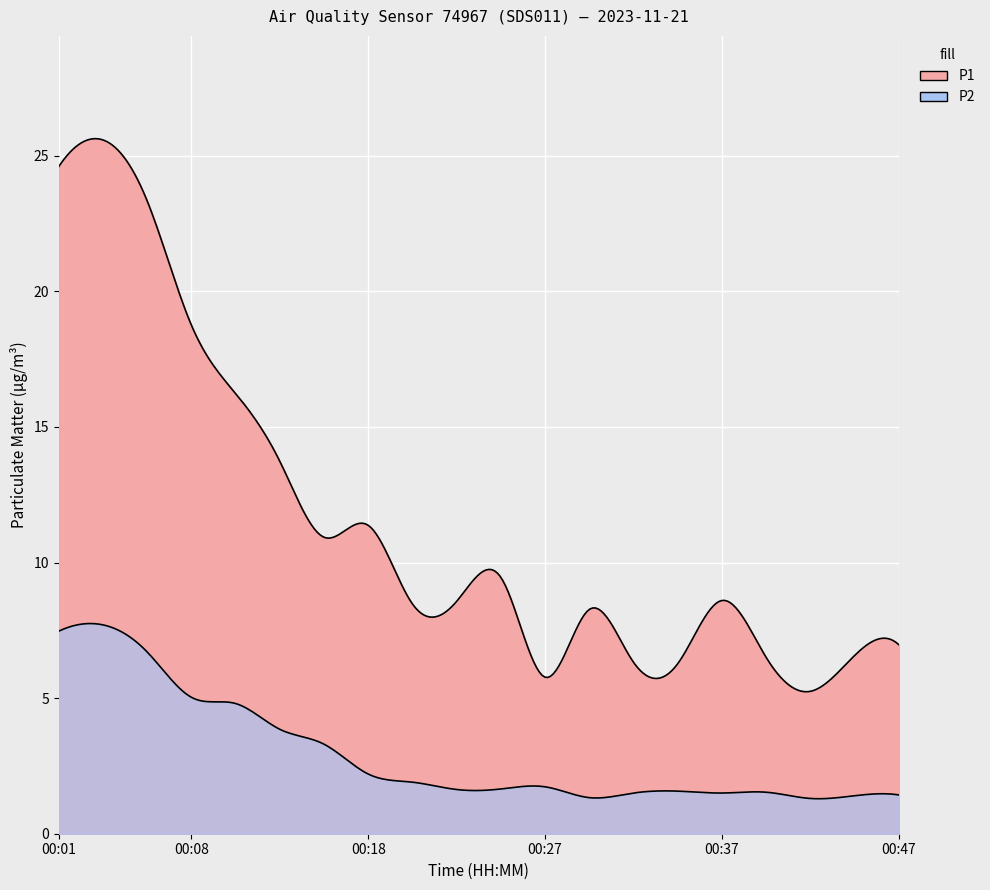

What are all the series names shown in the legend?

P1, P2